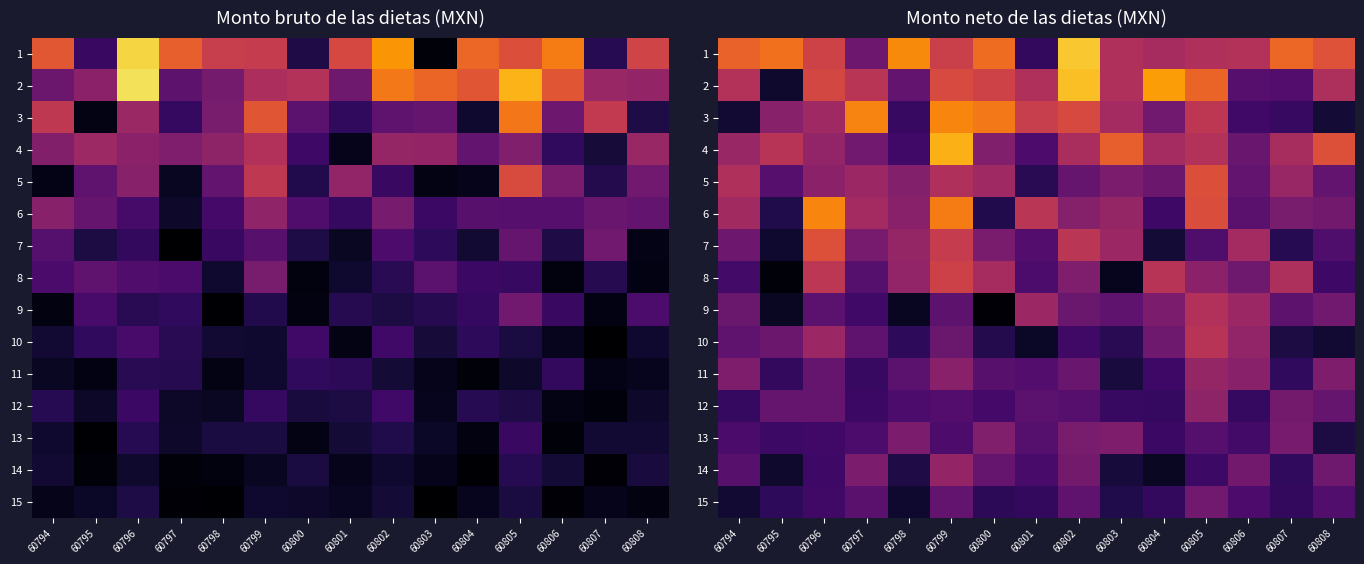

What is the difference between the second highest and minimum values in the 14 series?

0.3